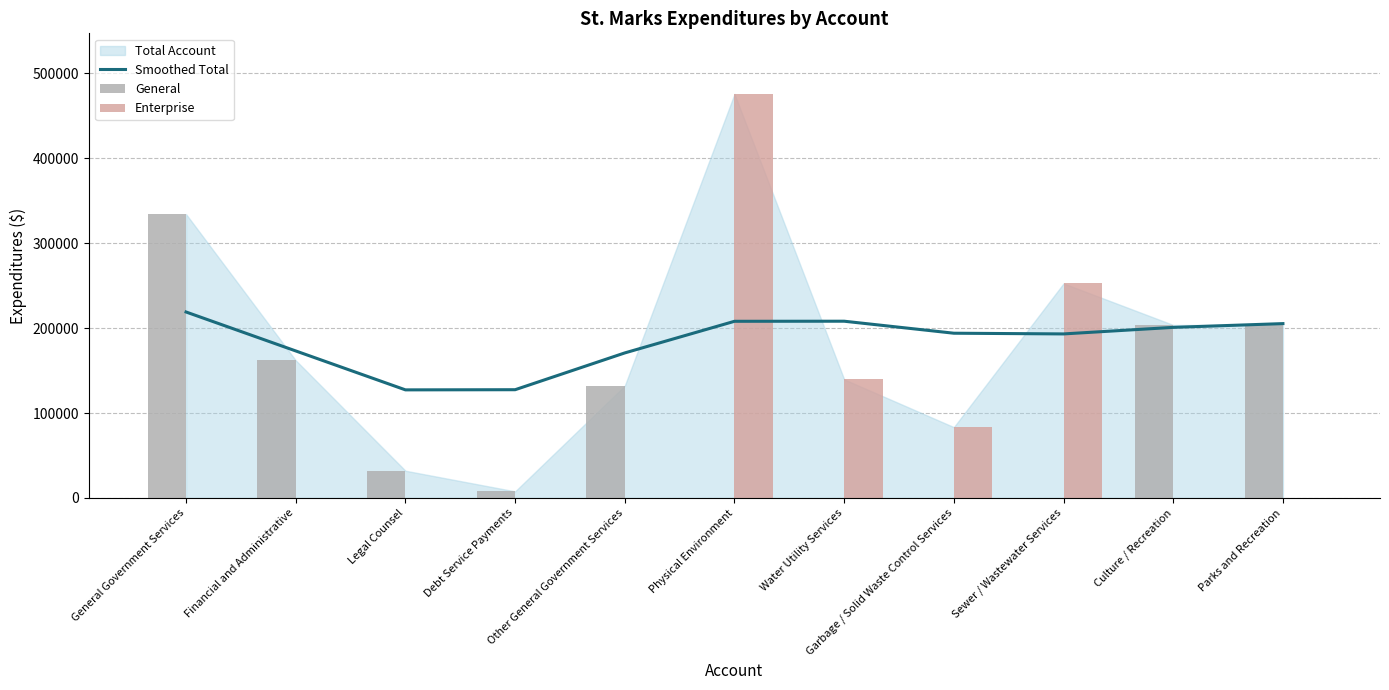

What is the difference between the second highest and second lowest values in the Smoothed Total series?

80626.9